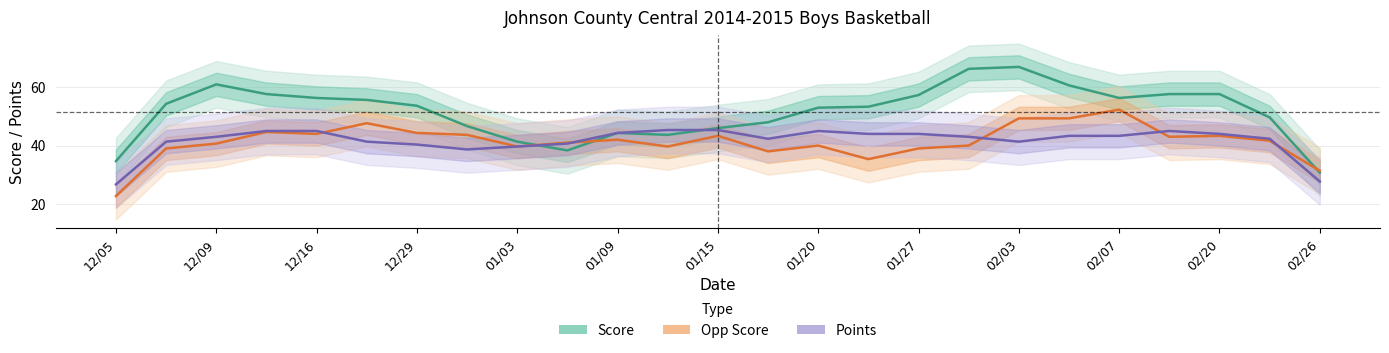

What is the difference between the second highest and minimum values in the Points series?

18.7